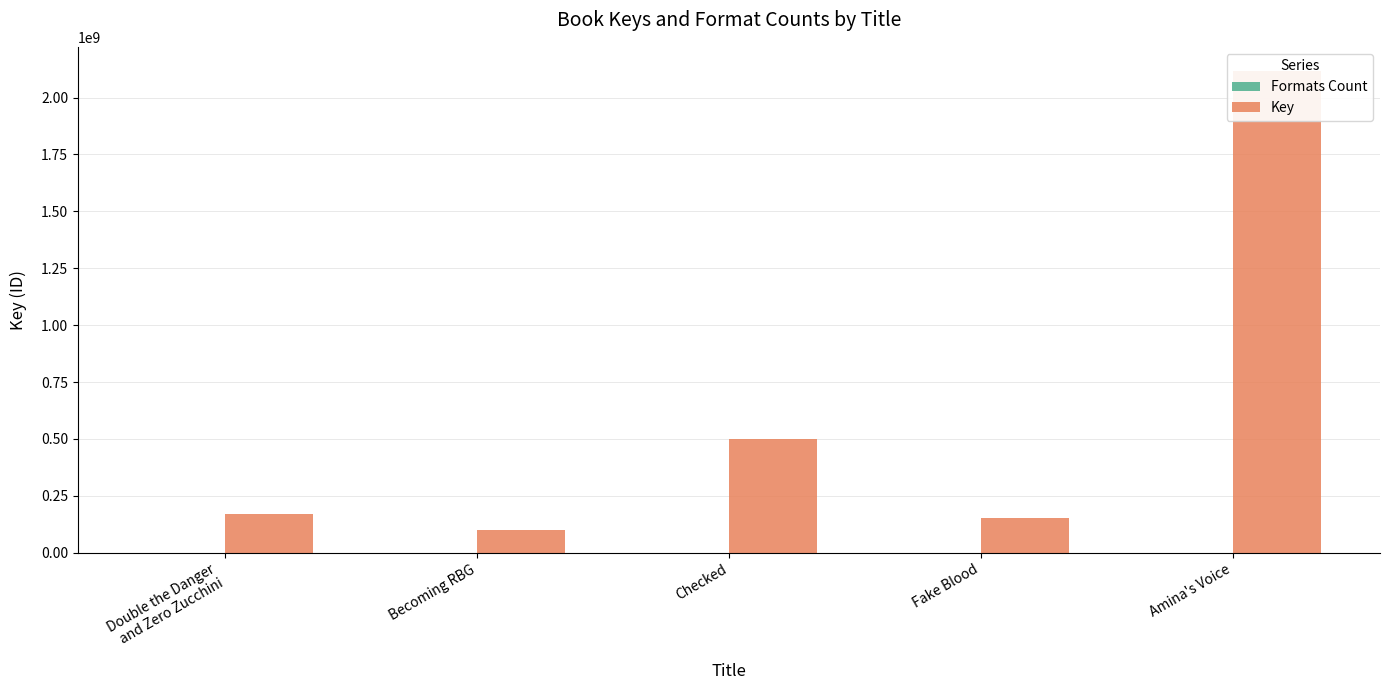

What is the label of the 3rd bar from the left?

Checked